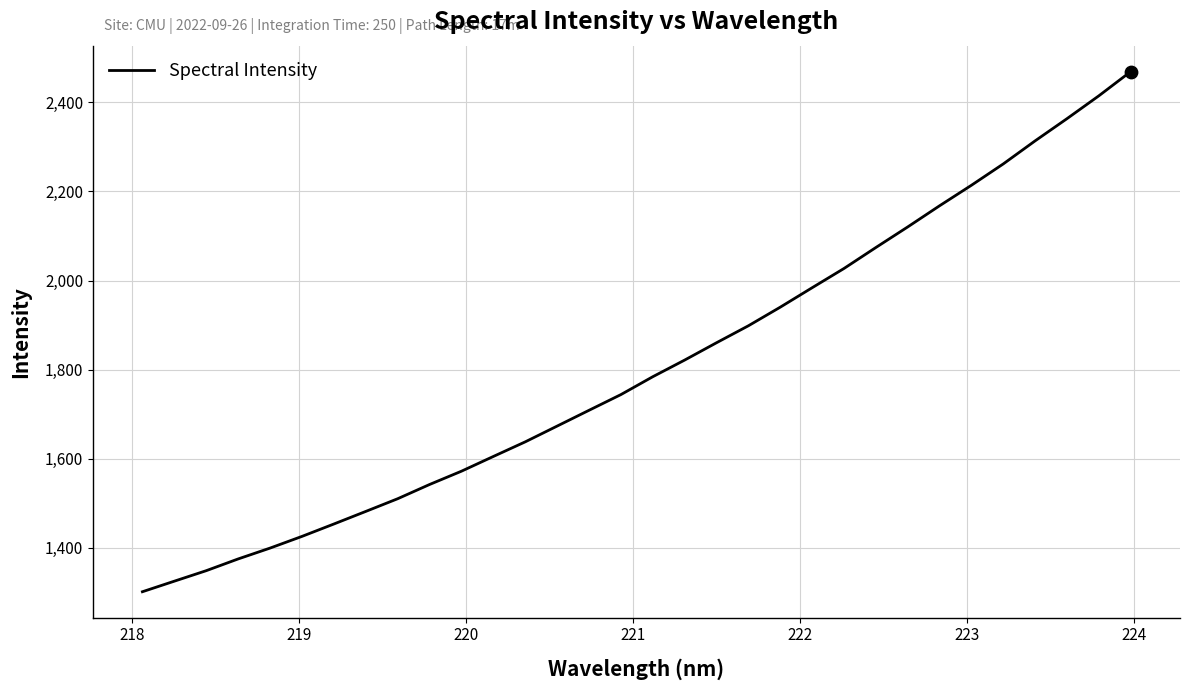

What is the difference between the maximum and minimum values?

1167.3